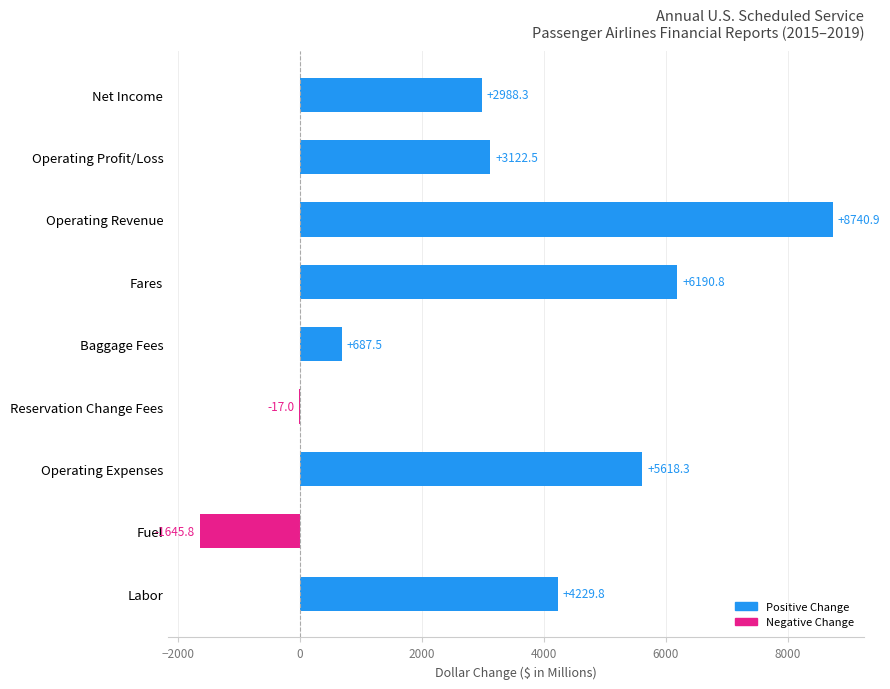

Does the chart contain stacked bars?

No